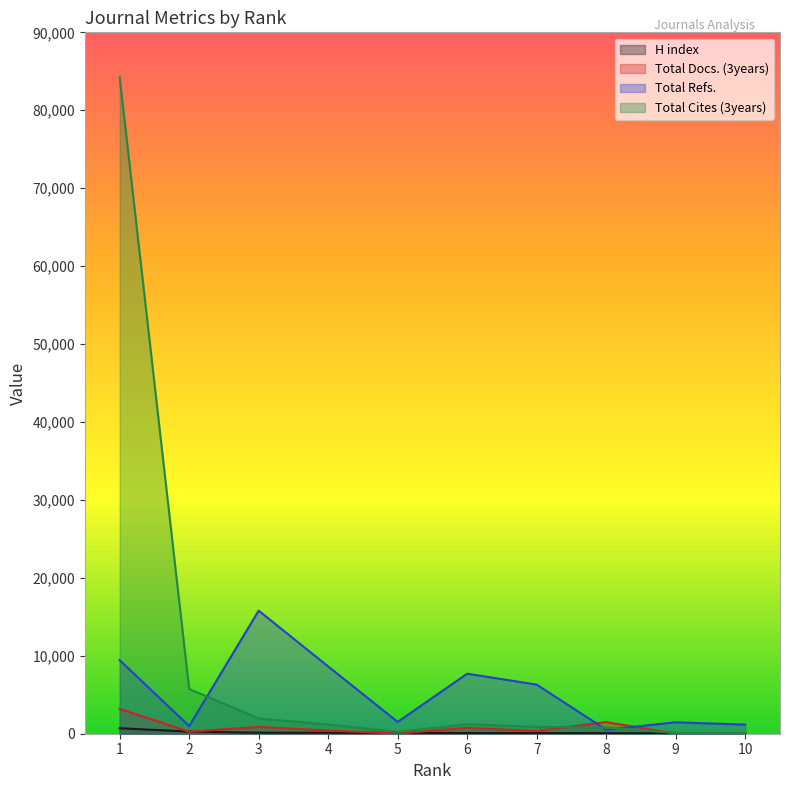

Is the value of Total Cites (3years) at 7 greater than the value of Total Docs. (3years) at 4?

Yes